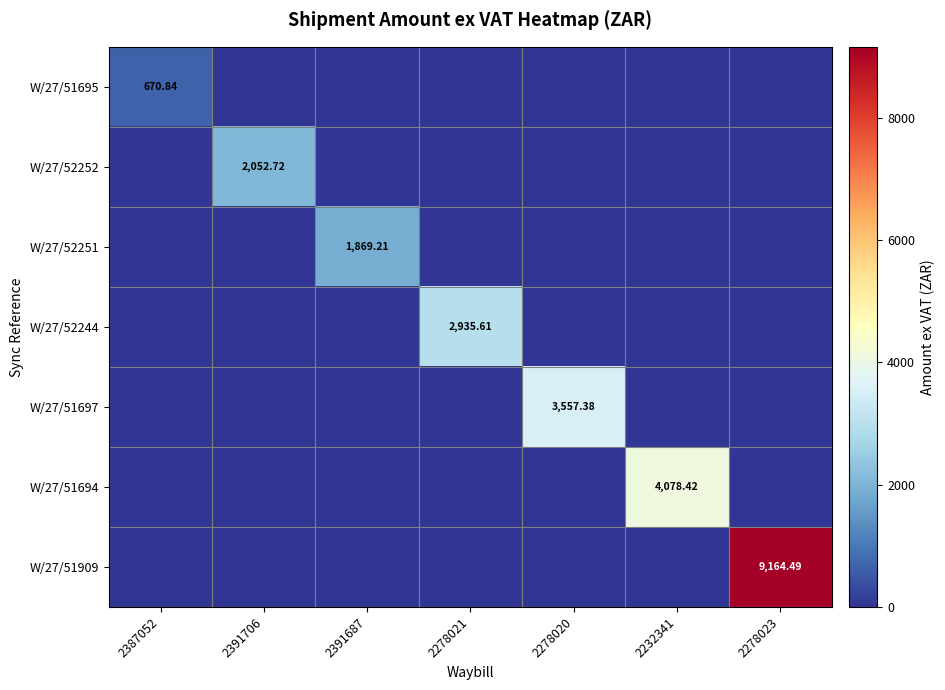

The value of W/27/51697 at 2278021 is -2249.7. True or false?

False